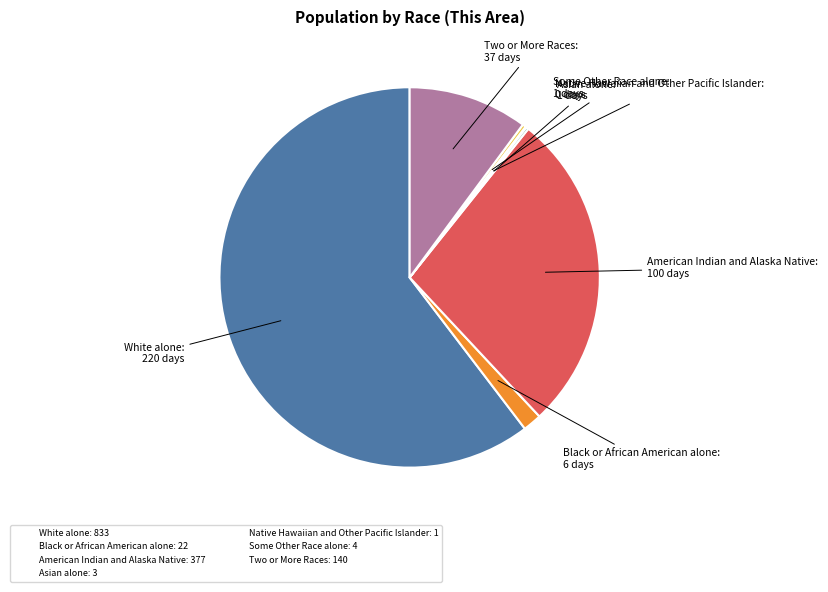

Which slice is the largest?

White alone